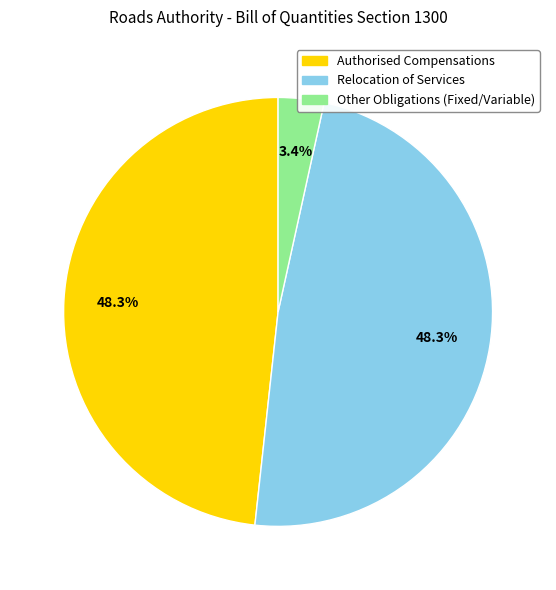

To the nearest percent, what is the difference between the largest and smallest slice percentages?

45%